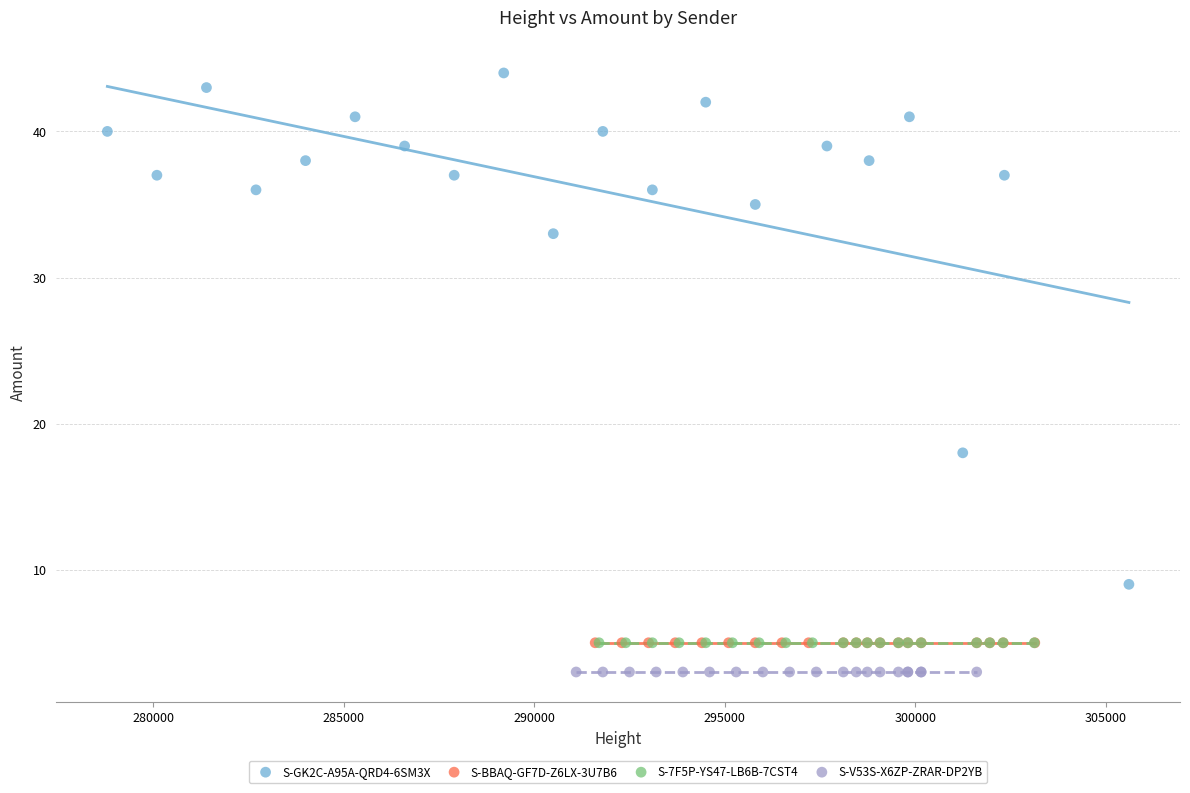

What are all the series names shown in the legend?

S-GK2C-A95A-QRD4-6SM3X, S-BBAQ-GF7D-Z6LX-3U7B6, S-7F5P-YS47-LB6B-7CST4, S-V53S-X6ZP-ZRAR-DP2YB